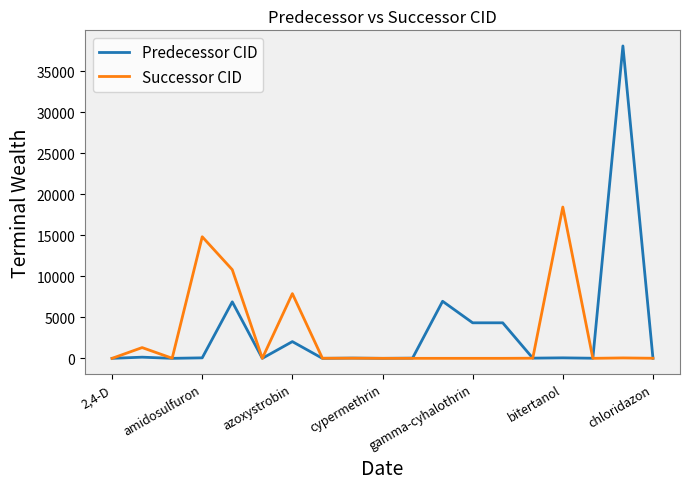

Which series has the widest spread of values?

Predecessor CID